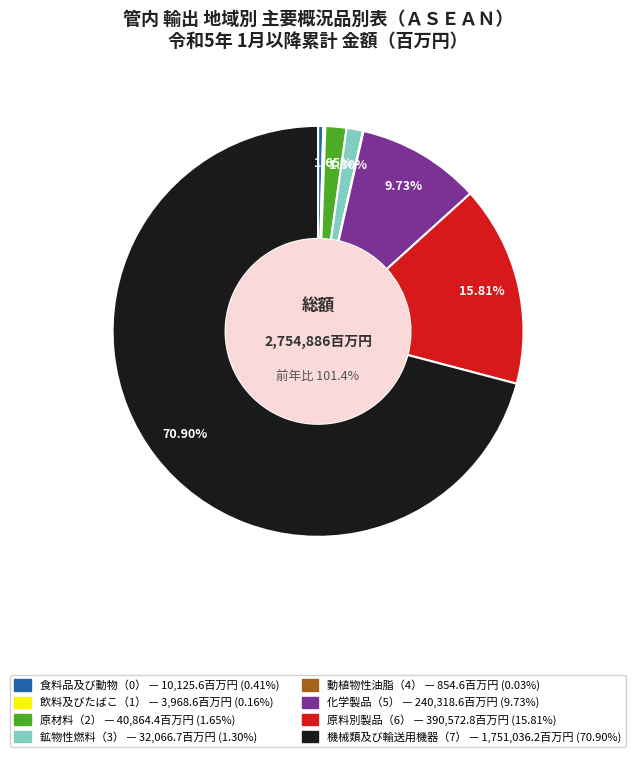

Between 原材料（2） and 動植物性油脂（4）, which is larger?

原材料（2）